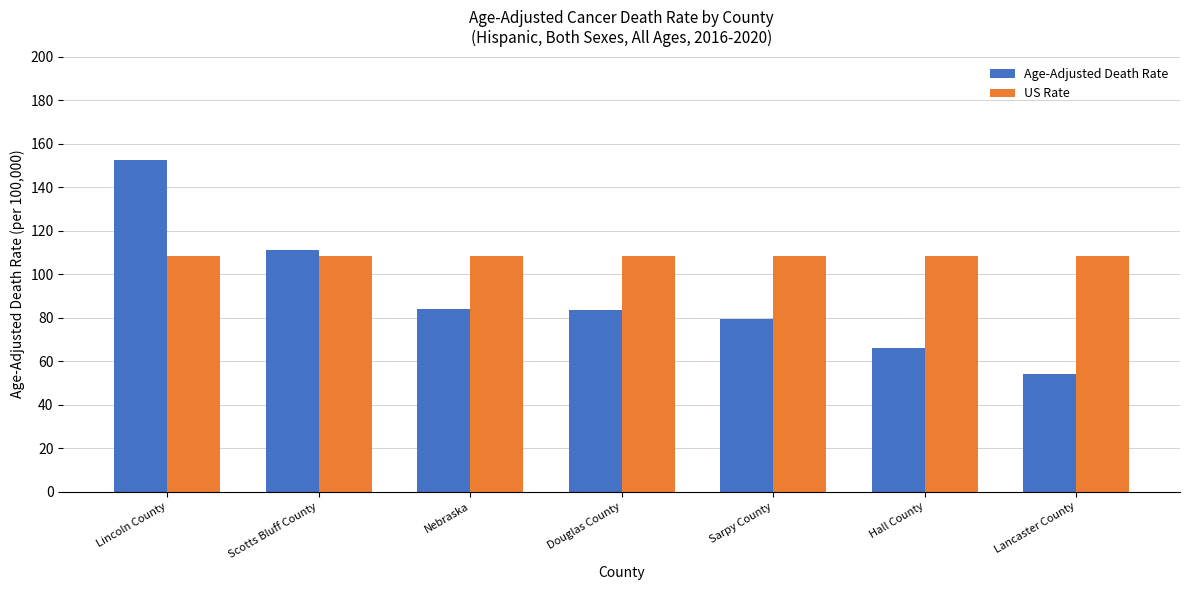

What is the difference between the maximum and minimum values in the Age-Adjusted Death Rate series?

98.4